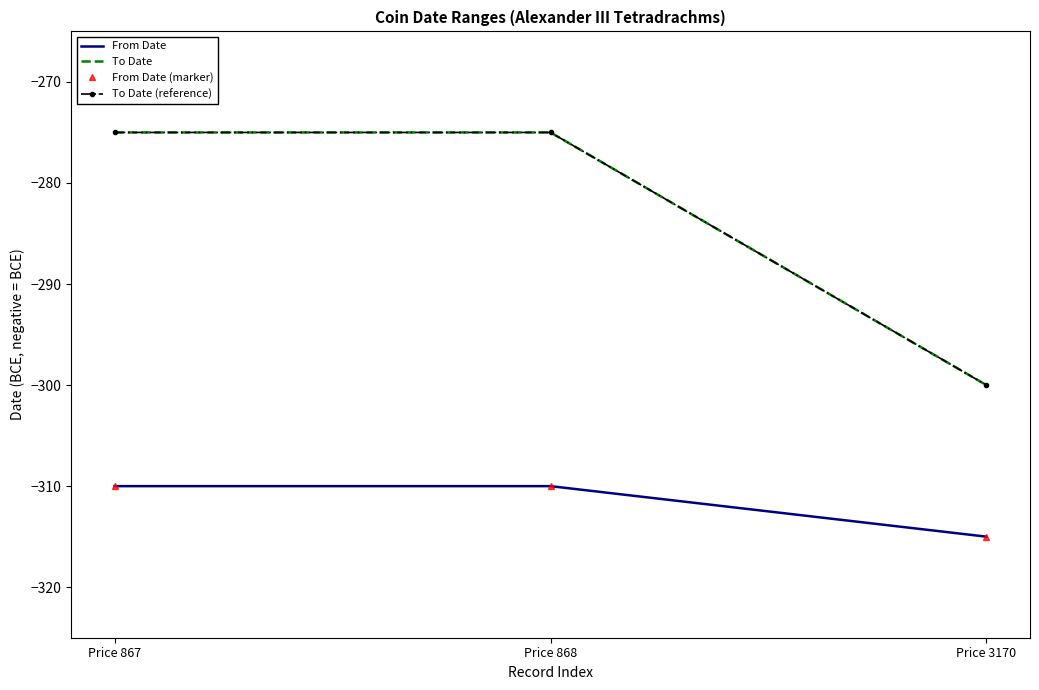

Is this an area chart (filled region under the line)?

No